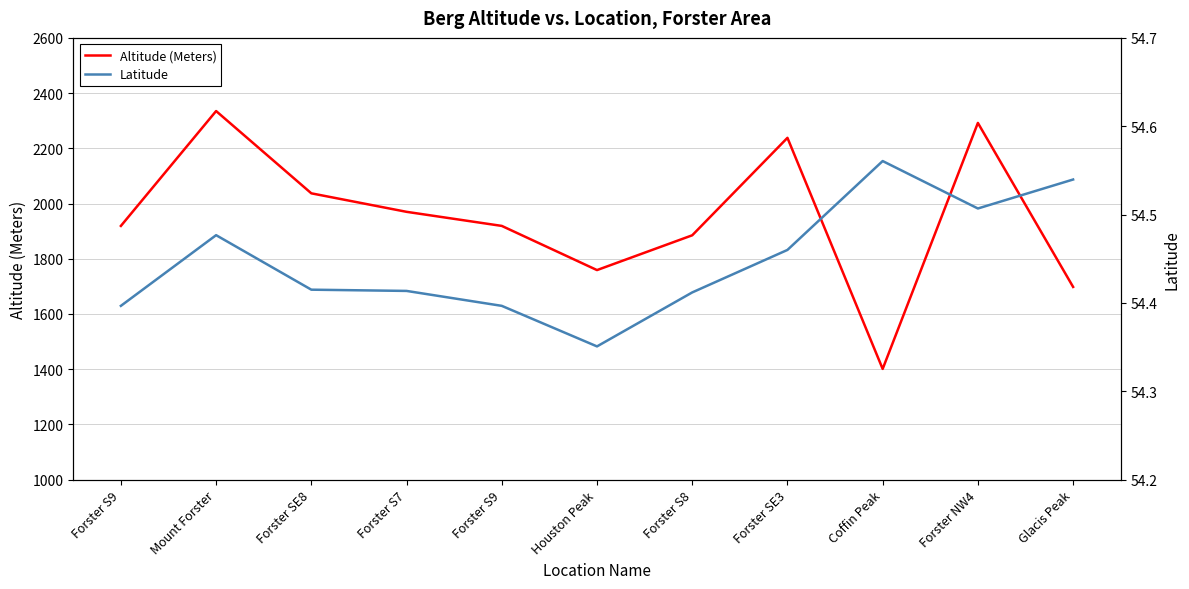

Rank the series by their maximum value, from highest to lowest.

Altitude (Meters), Latitude